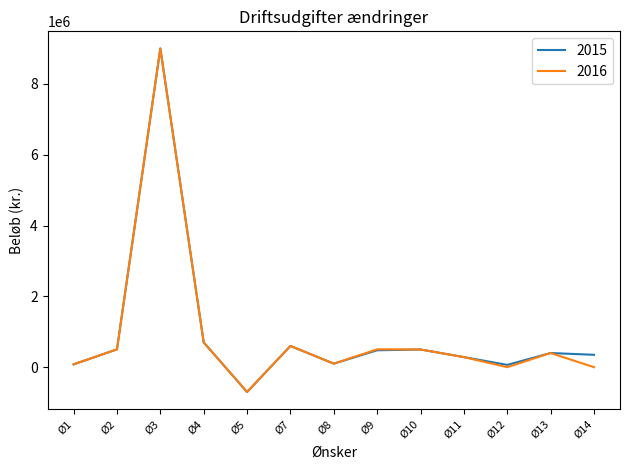

Count the number of categories in the chart.

13